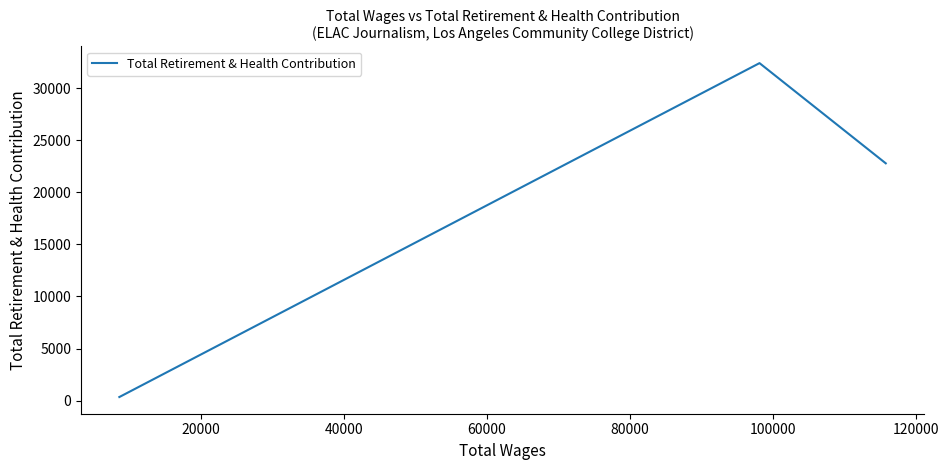

What is the greatest value displayed?

32388